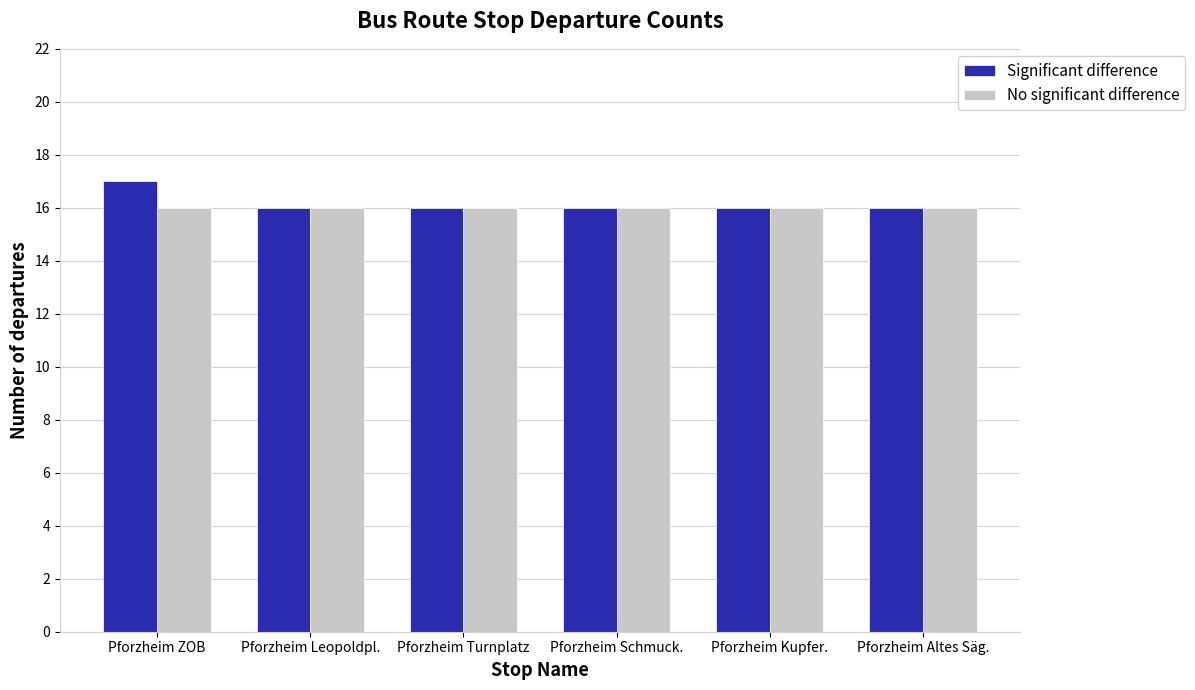

Count the number of categories in the chart.

6